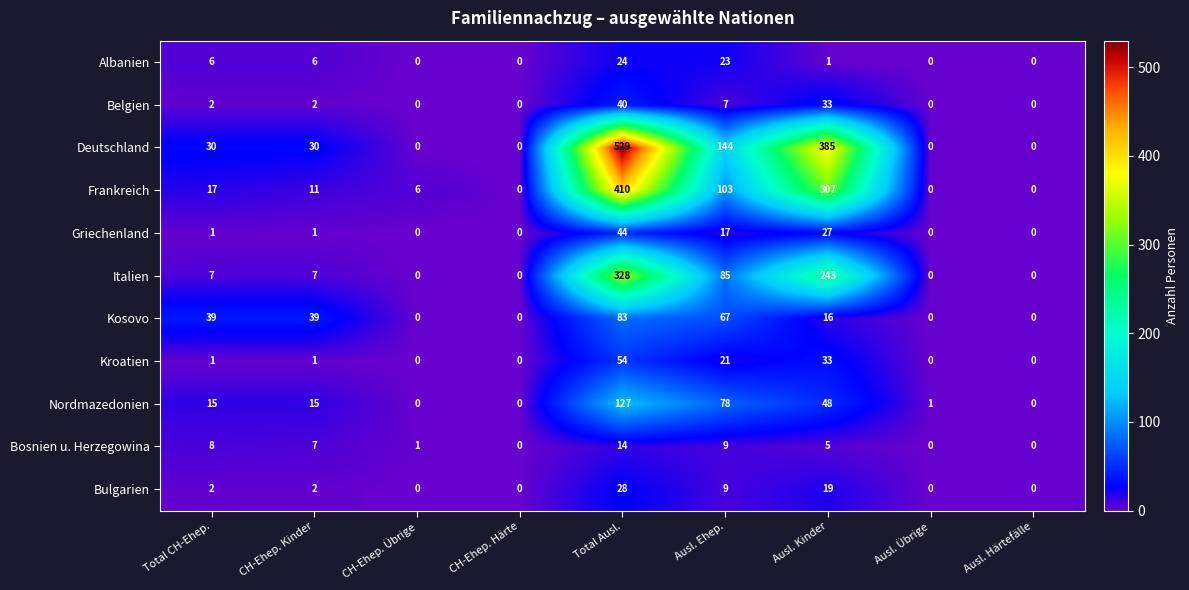

Which series has the widest spread of values?

Deutschland